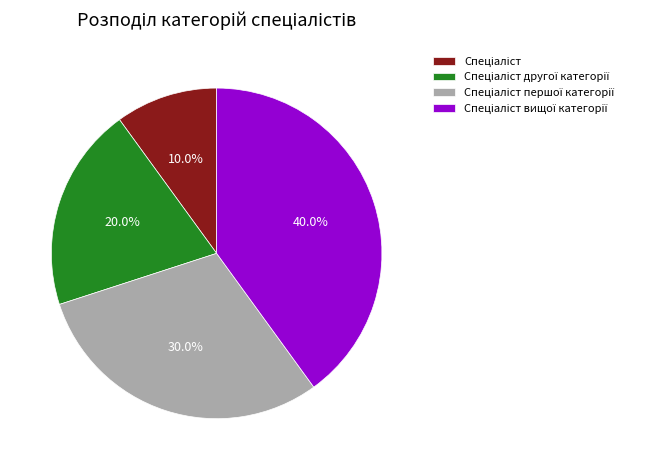

Does any single category account for the majority?

No